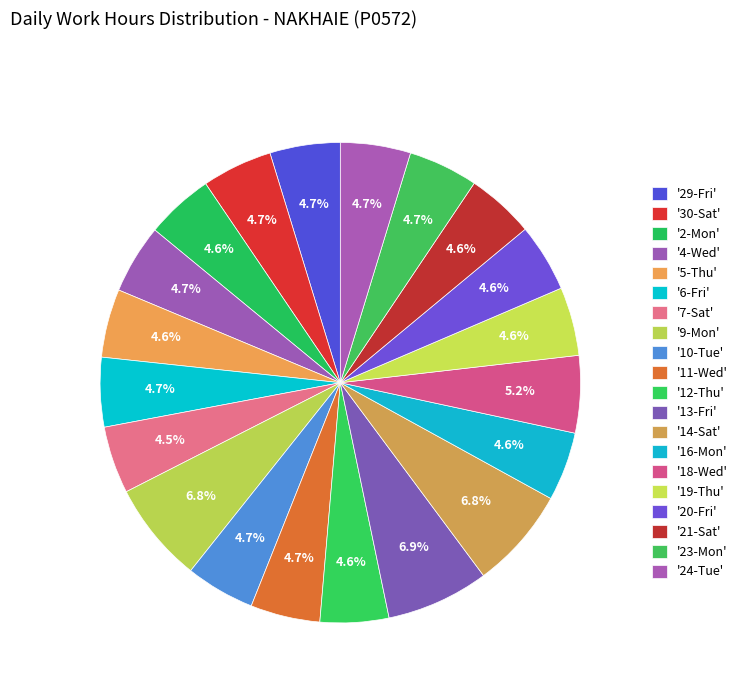

How many segments does this pie chart have?

20